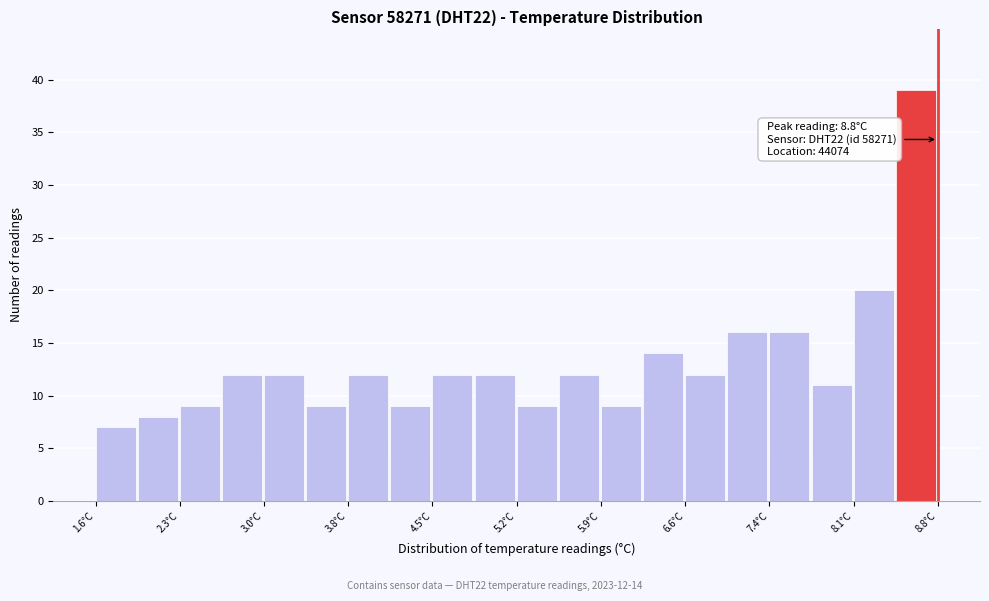

Around what value on the x-axis is the tallest bar? Give the approximate position of its centre, as read against the axis.

8.6